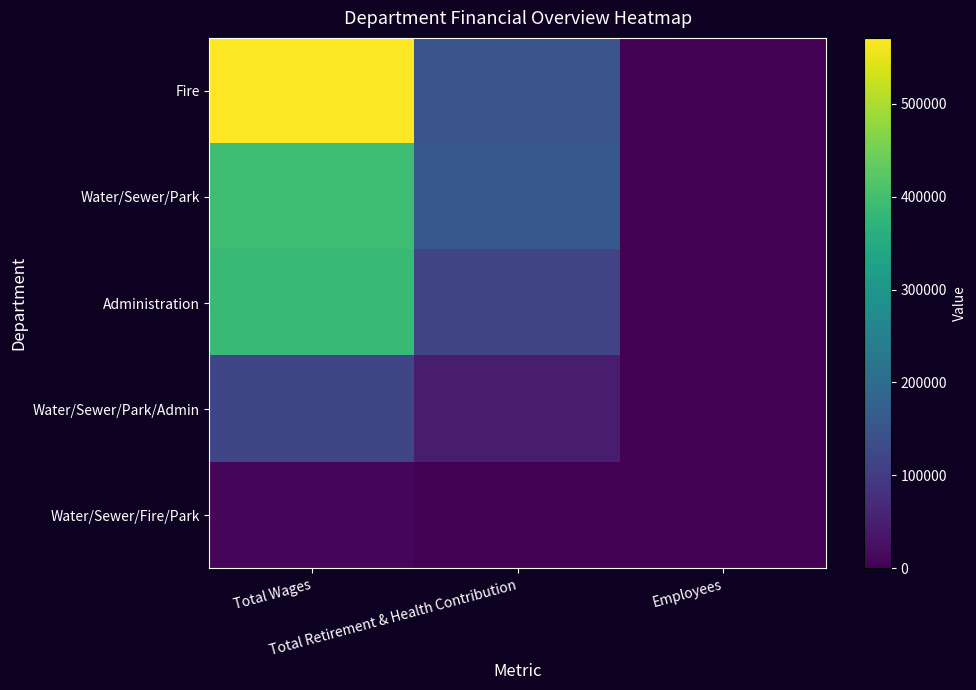

What is the difference between the Water/Sewer/Fire/Park values at Total Retirement & Health Contribution and Total Wages?

9020